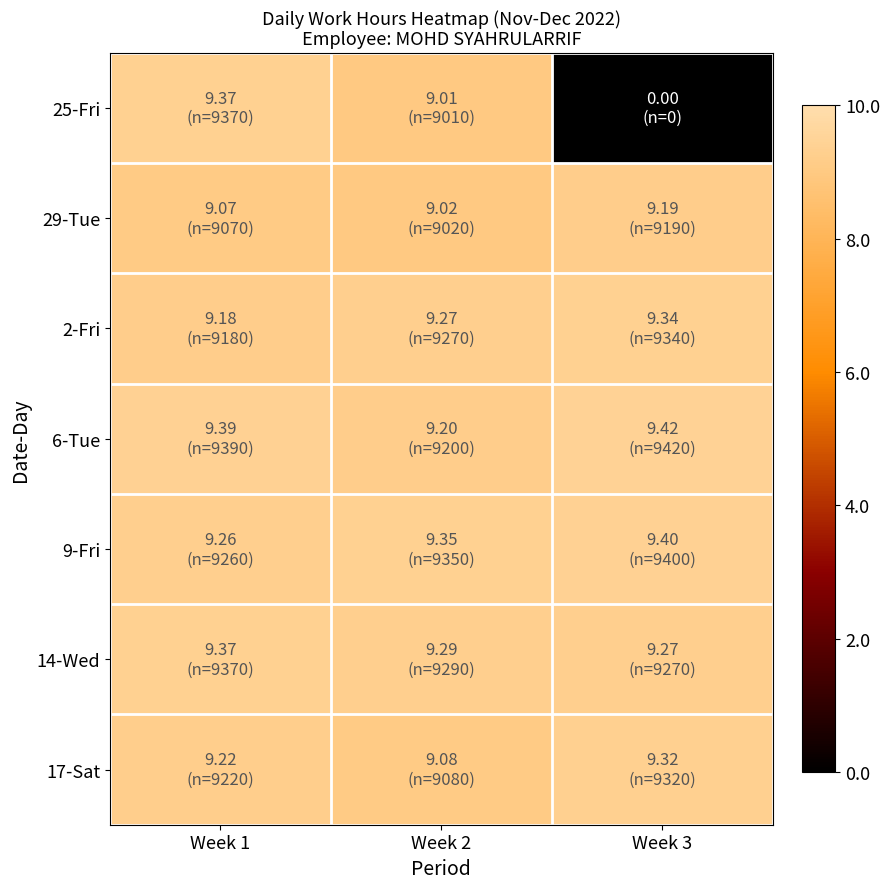

Which category has the highest value across all series?

Week 3